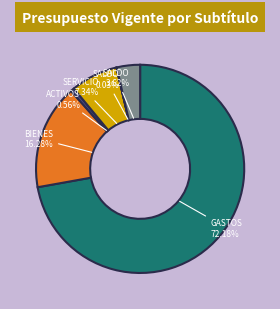

Is there a majority slice in this chart?

Yes